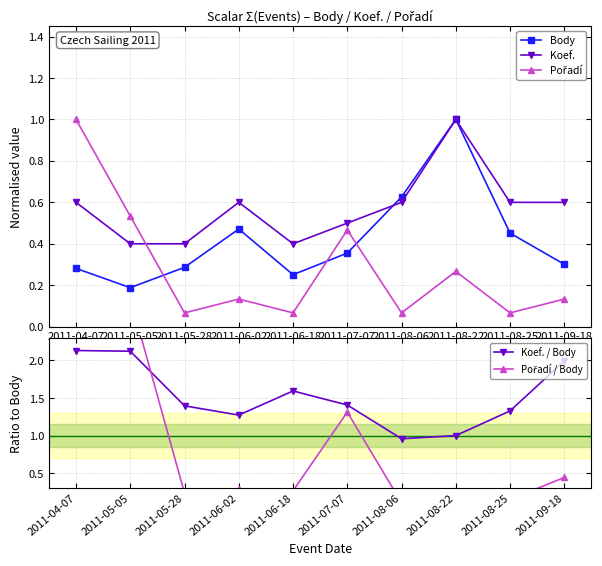

The value of Pořadí / Body at 2011-06-02 is 0.2. True or false?

False